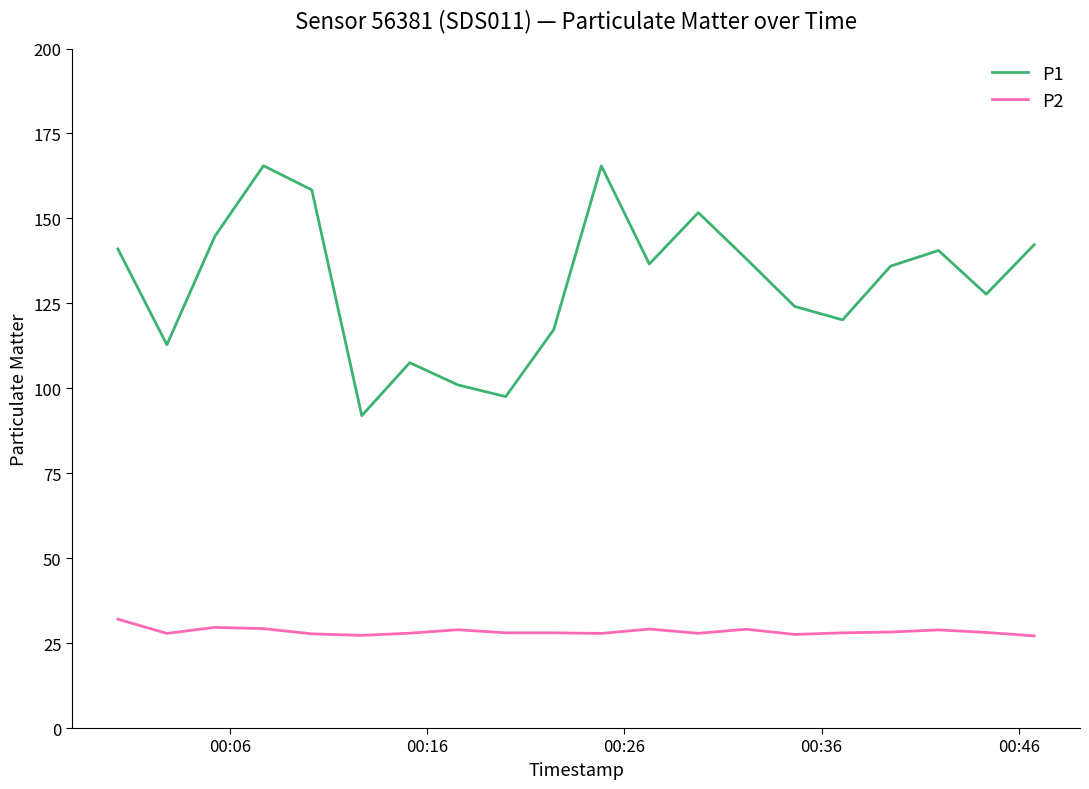

How many lines are shown in the chart?

2